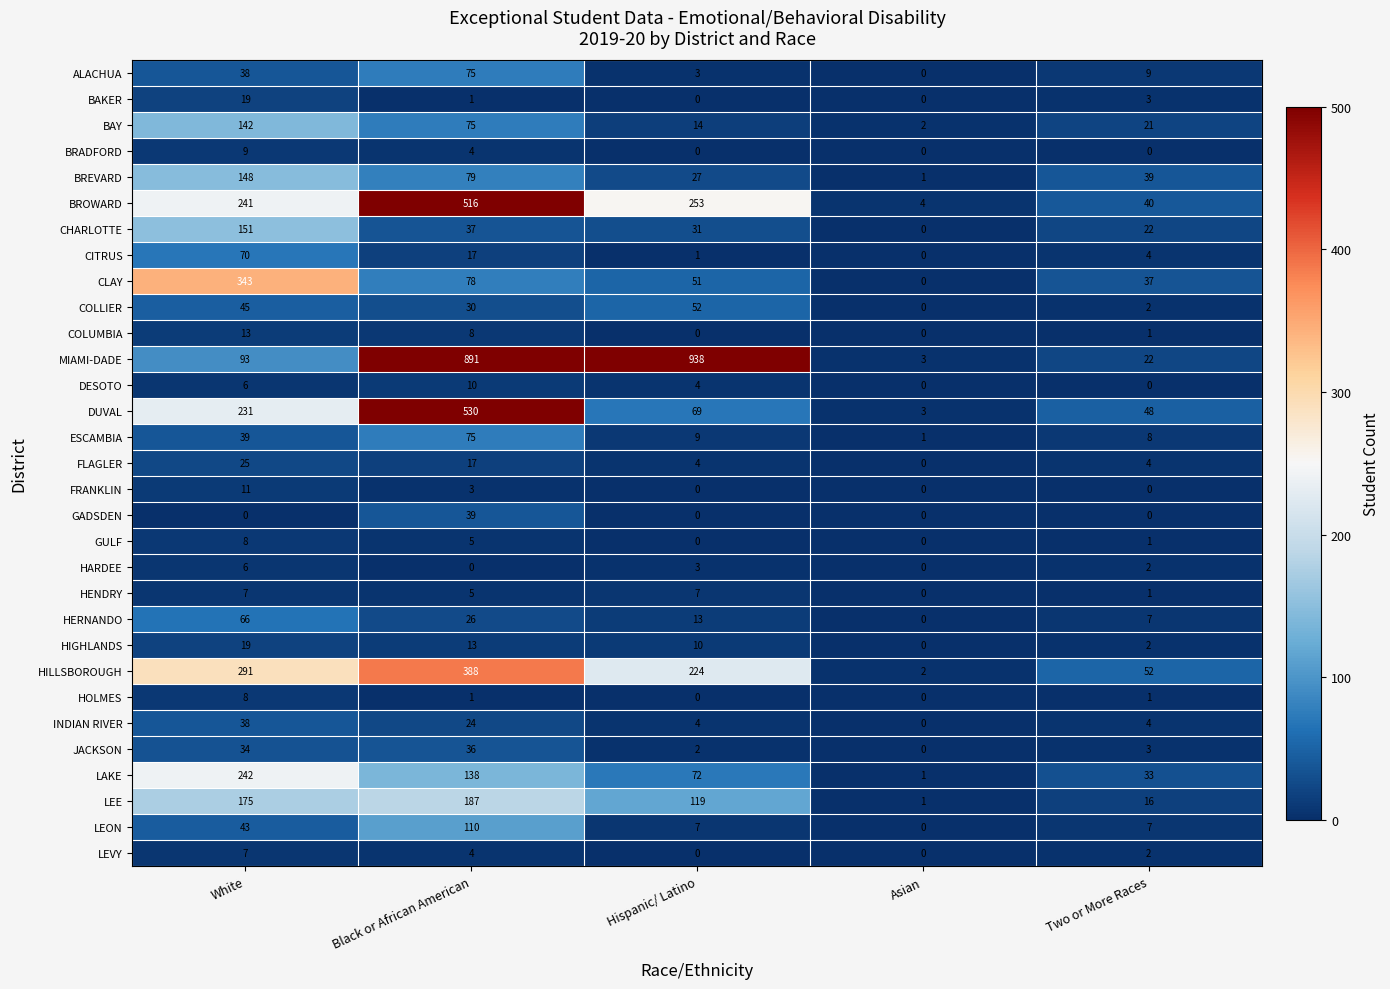

Which series has the widest spread of values?

MIAMI-DADE